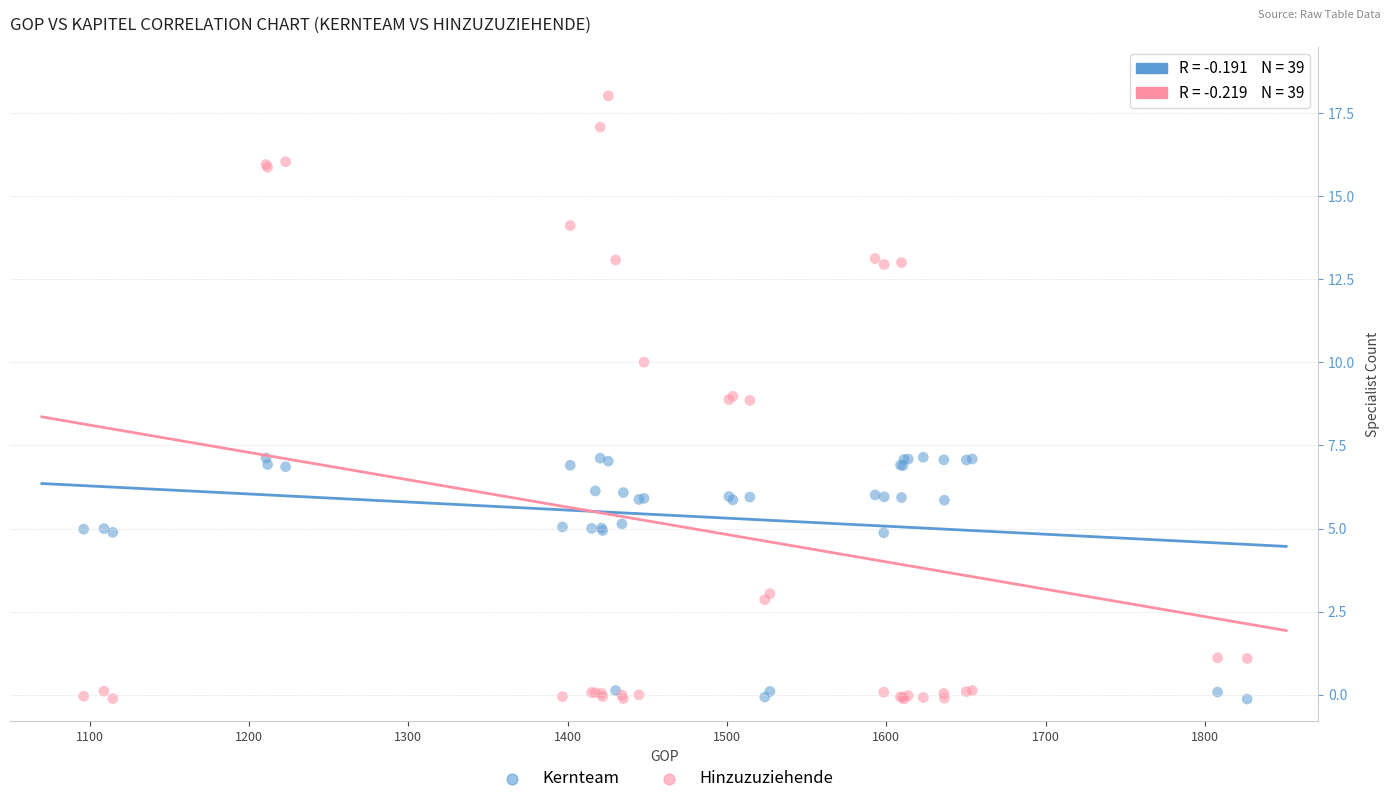

What is the X range (max minus min) for the scatter plot?

730.3